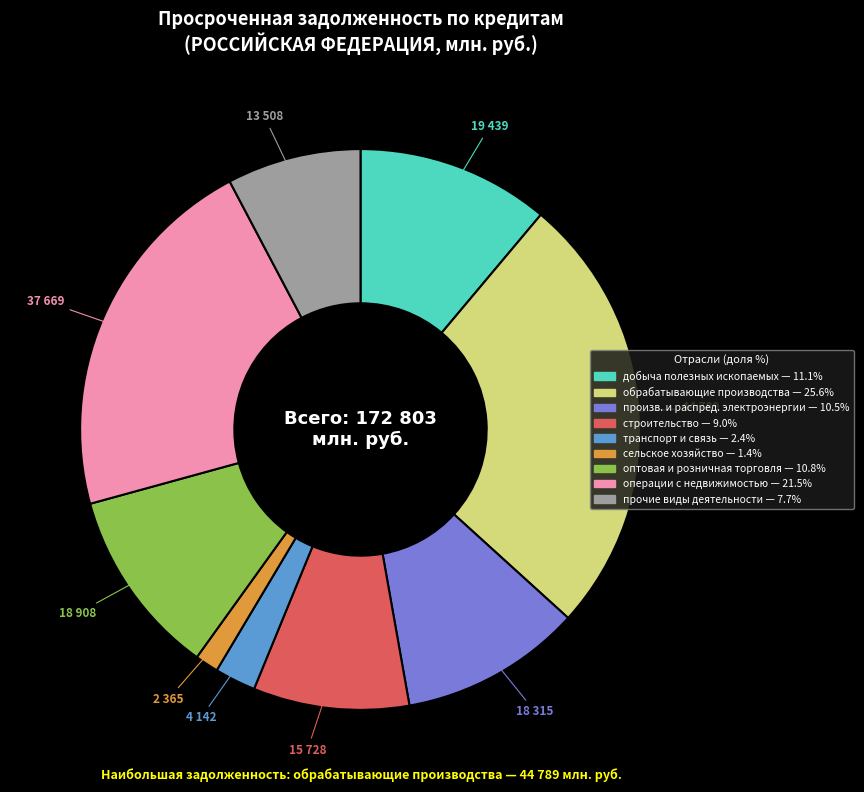

Is there a majority slice in this chart?

No